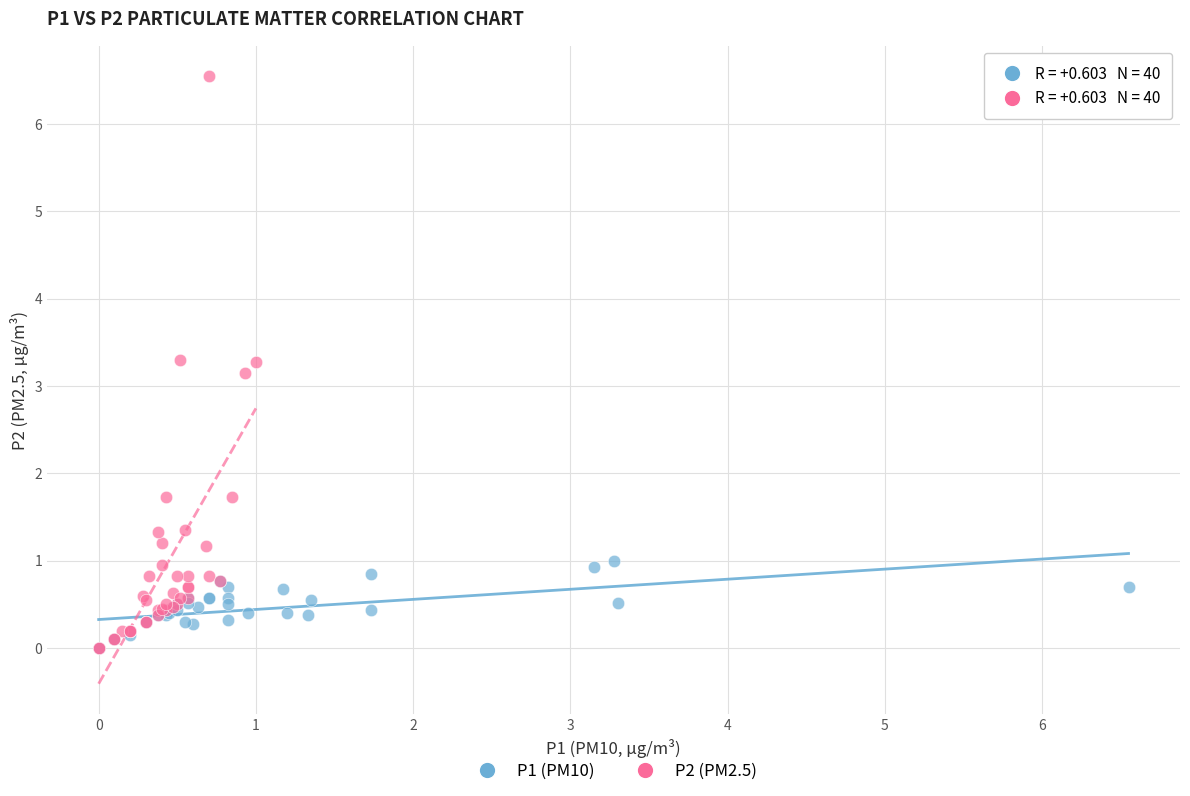

Which series has the largest Y range (max minus min)?

P2 (PM2.5)